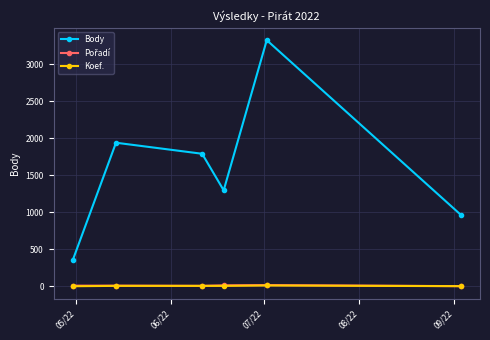

At how many categories does at least one series exceed 2049?

1